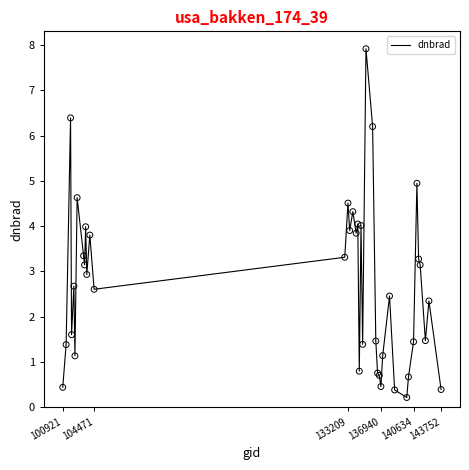

What is the difference between the maximum and minimum values?

7.7